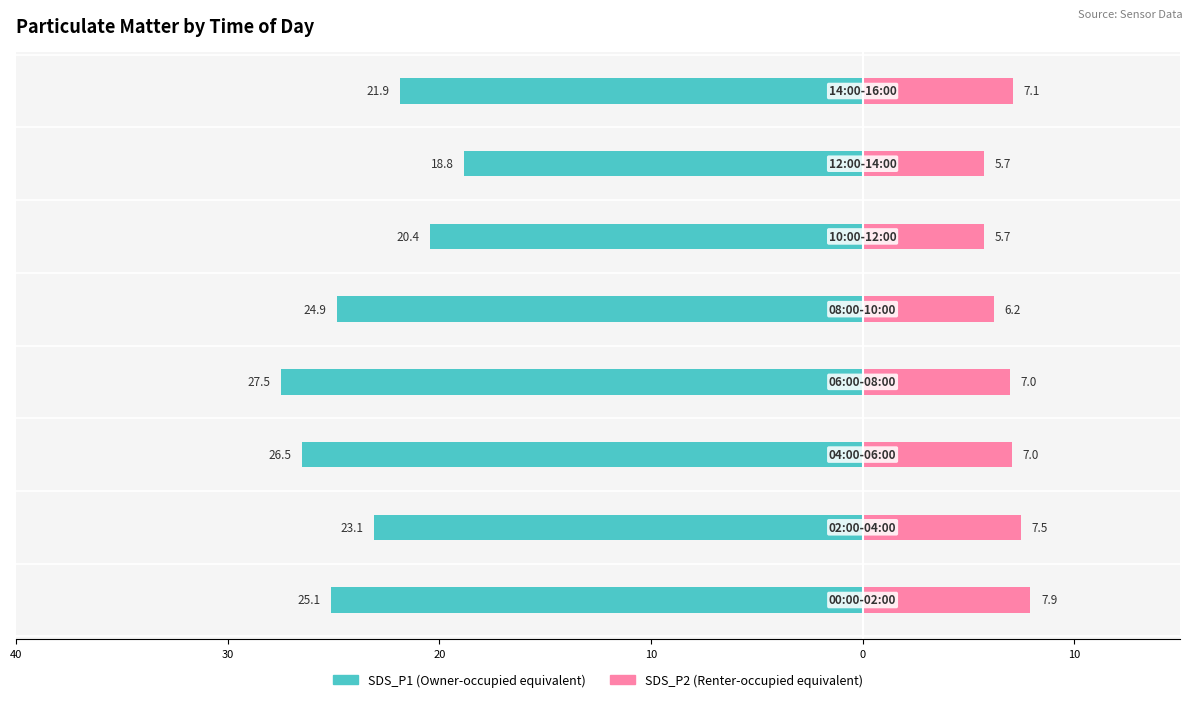

What is the difference between the second highest and second lowest values in the SDS_P2 series?

1.8